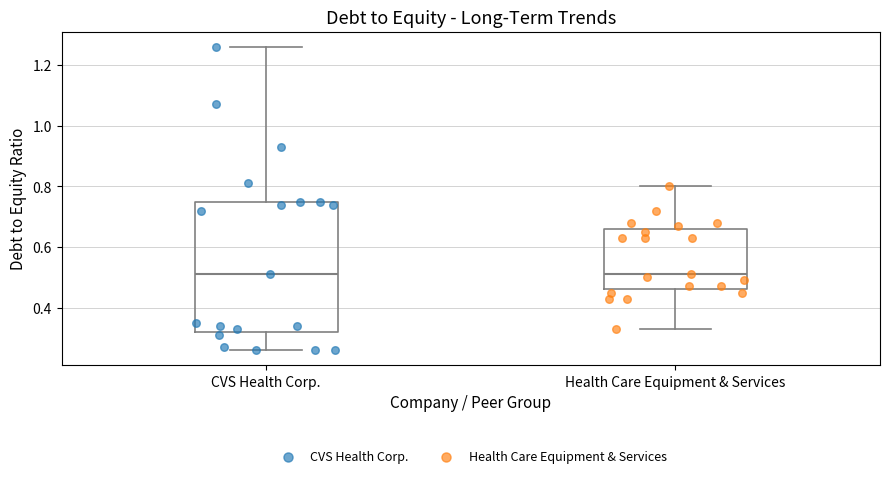

Reading left to right, read every box against the y-axis: the position of its median line, the range the box covers, and the ends of its whiskers. The values are not printed on the chart, so give them approximately, as read against the axis.

CVS Health Corp.: median 0.52, box 0.32 to 0.76, whiskers 0.26 to 1.26
Health Care Equipment & Services: median 0.52, box 0.46 to 0.66, whiskers 0.34 to 0.80